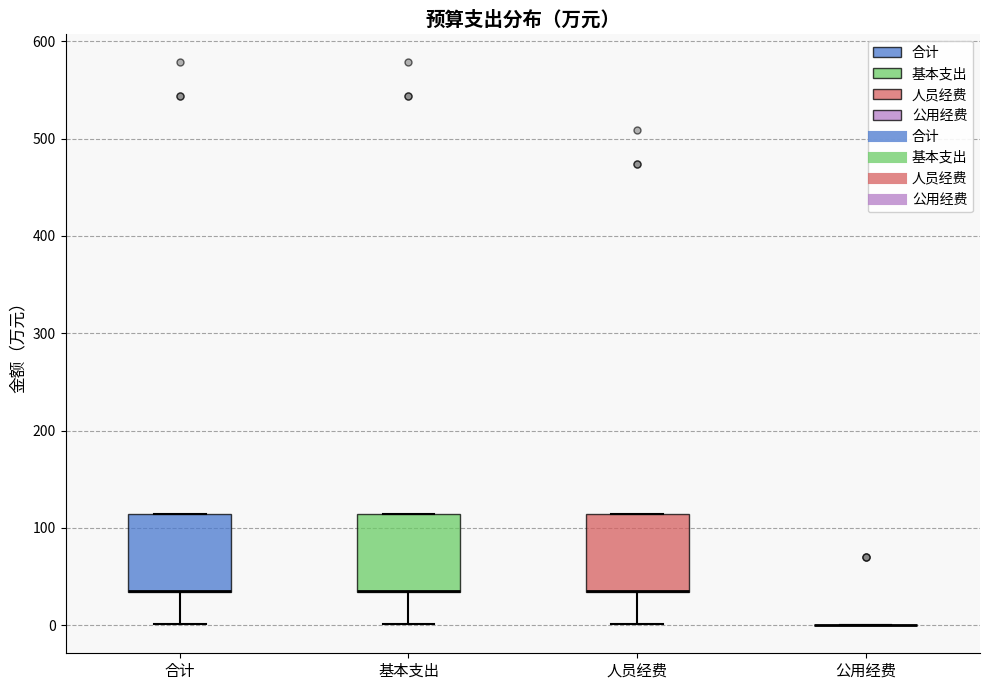

Where is the upper edge of the box for 基本支出 on the y-axis? The values are not printed on the chart, so give them approximately, as read against the axis.

110